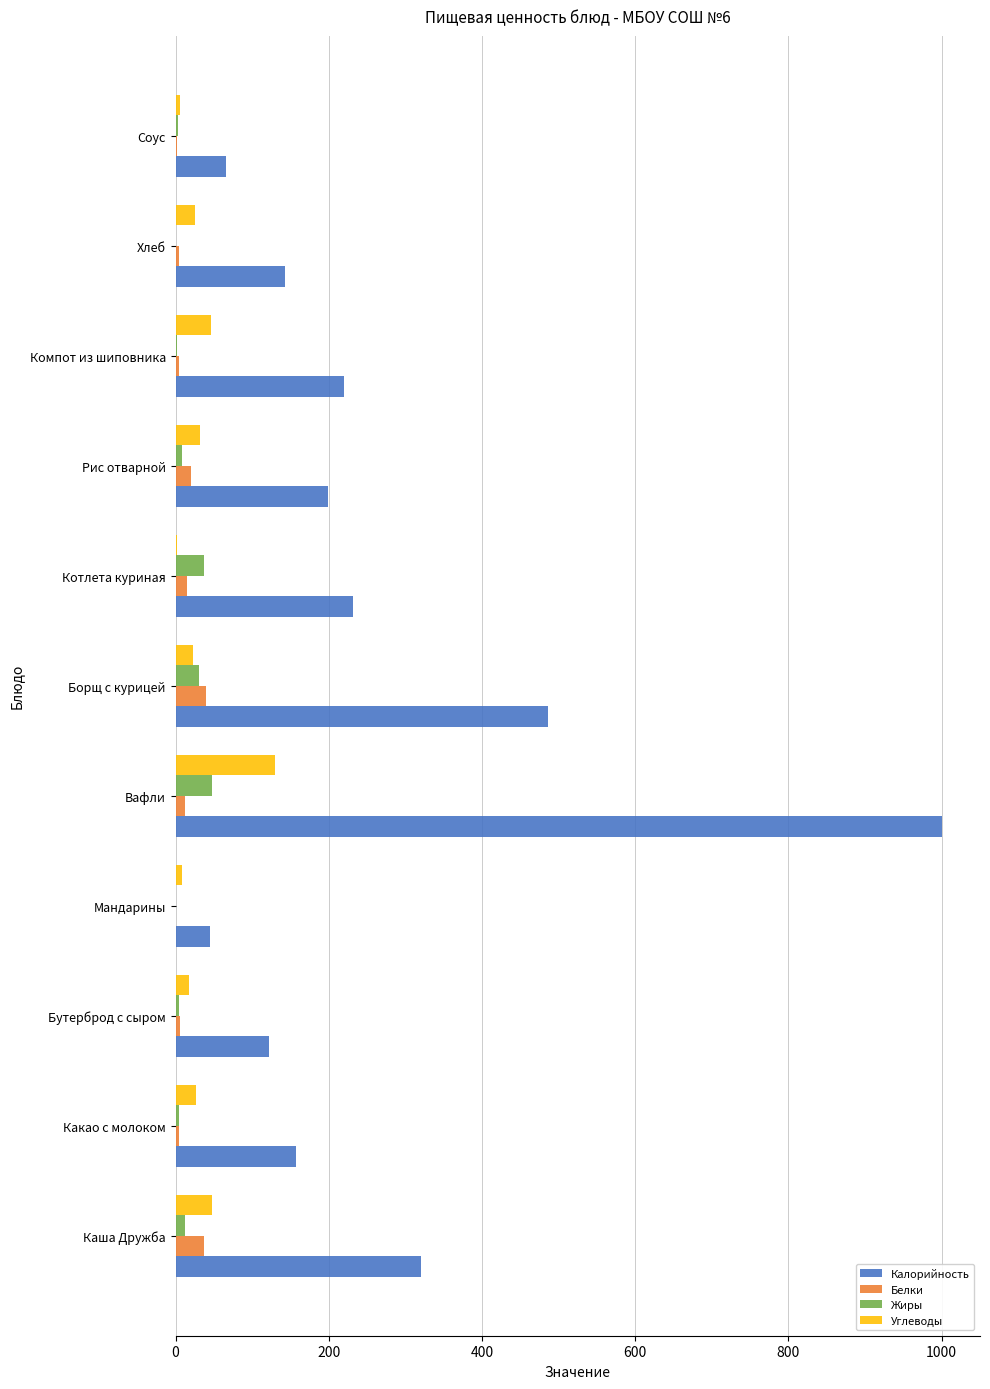

The value of Калорийность at Котлета куриная is 231.7. True or false?

True